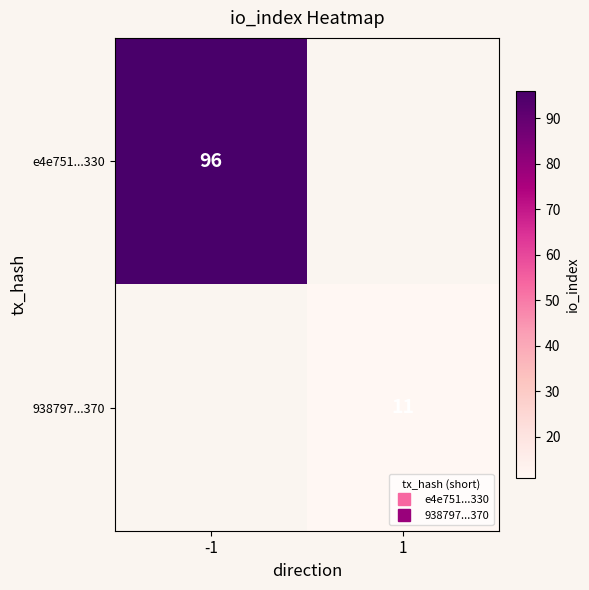

Where is 938797...370 nearest to the value 5?

-1